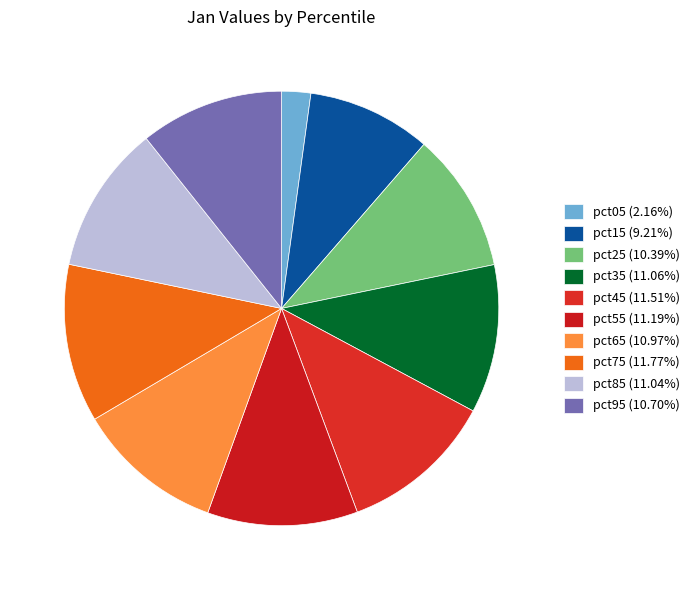

What percentage is the pct35 slice, to the nearest percent?

11%